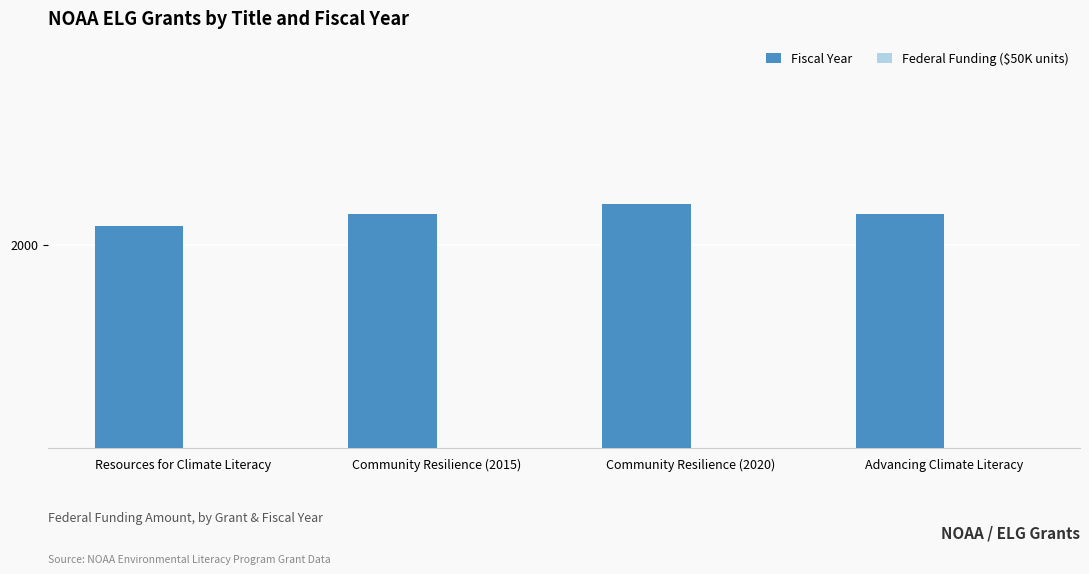

Reading right to left, extract all data points from this chart.

Fiscal Year: 2015.0	2020.0	2015.0	2009.0
Federal Funding ($50K units): 5.5	9.0	10.0	15.0